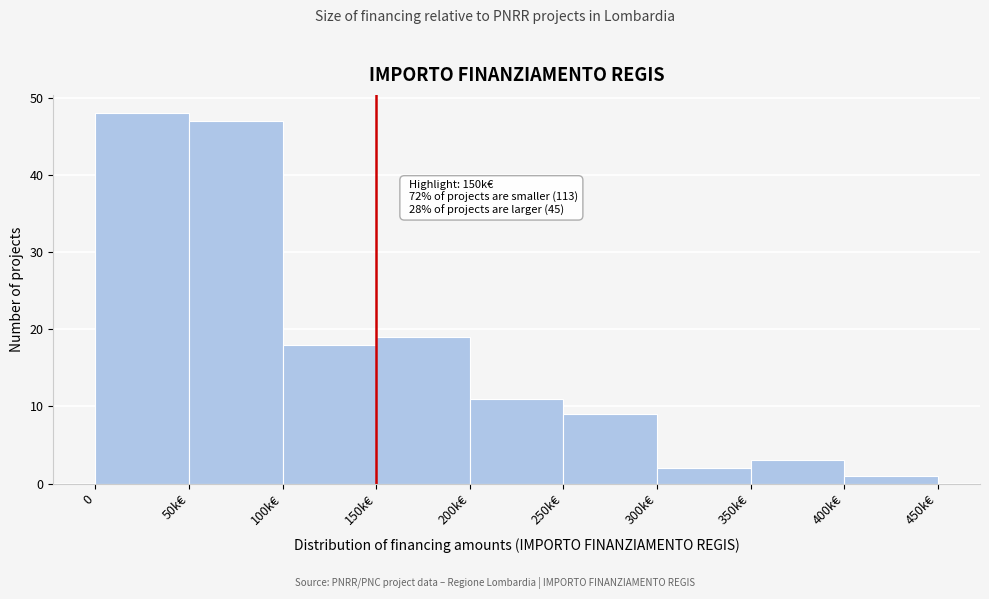

Reading left to right, transcribe all the data shown in this chart.

0=48	50k€=47	100k€=18	150k€=19	200k€=11	250k€=9	300k€=2	350k€=3	400k€=1